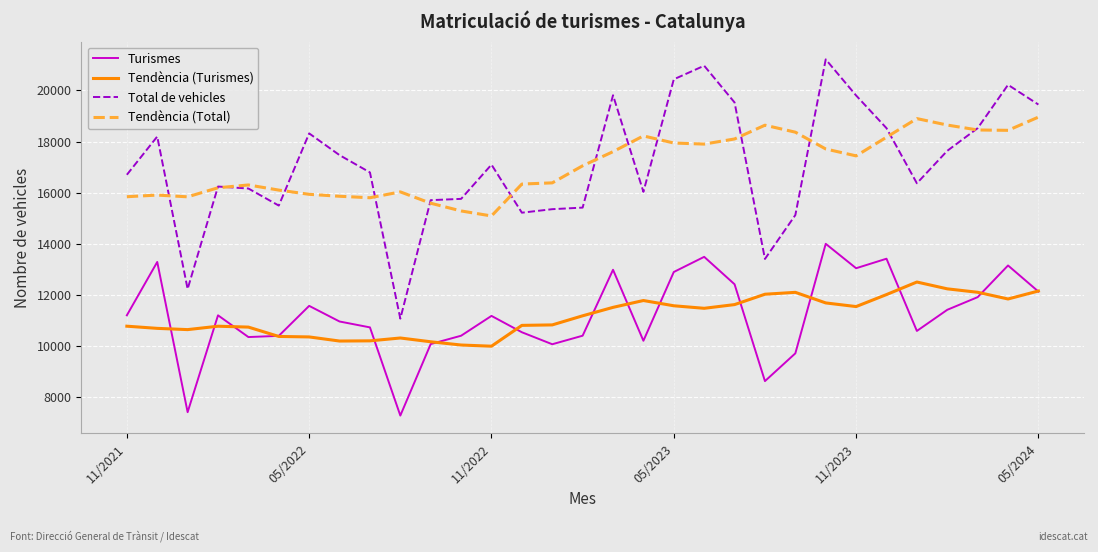

List the series in order of their peak value, lowest first.

Tendència (Turismes), Turismes, Tendència (Total), Total de vehicles